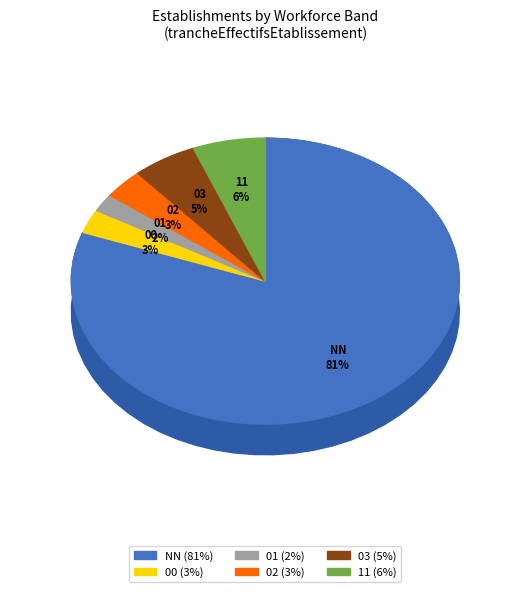

Rank the categories by value from lowest to highest.

01, 00, 02, 03, 11, NN